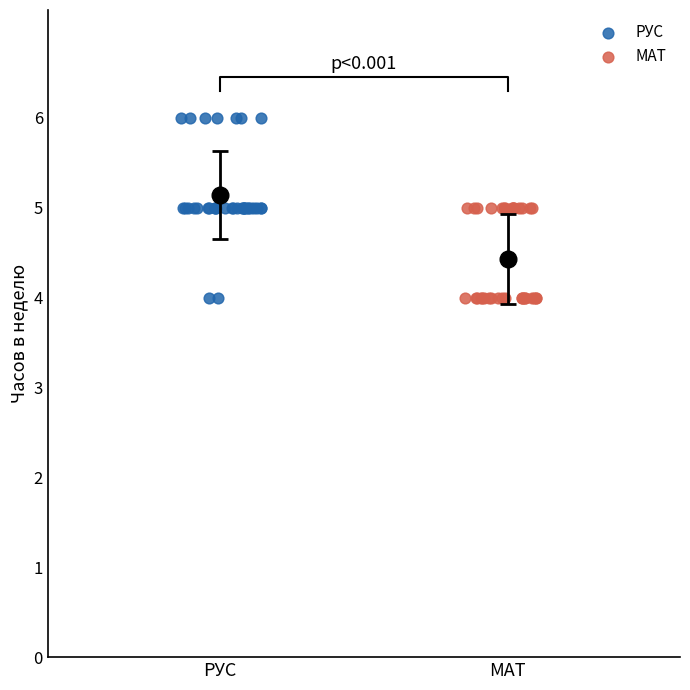

Which series reaches the maximum Y coordinate?

РУС